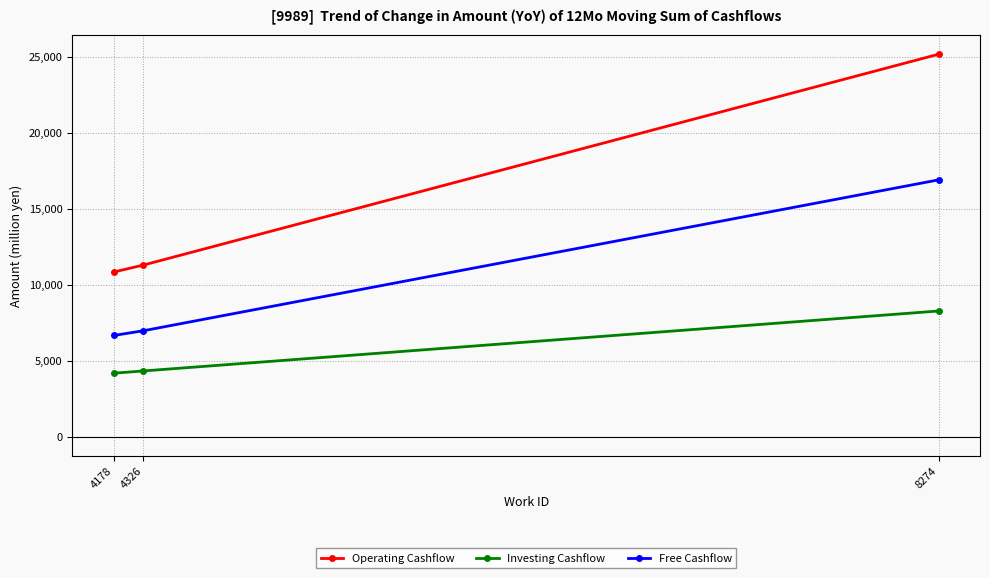

What is the difference between the highest and lowest values at 4326?

6974